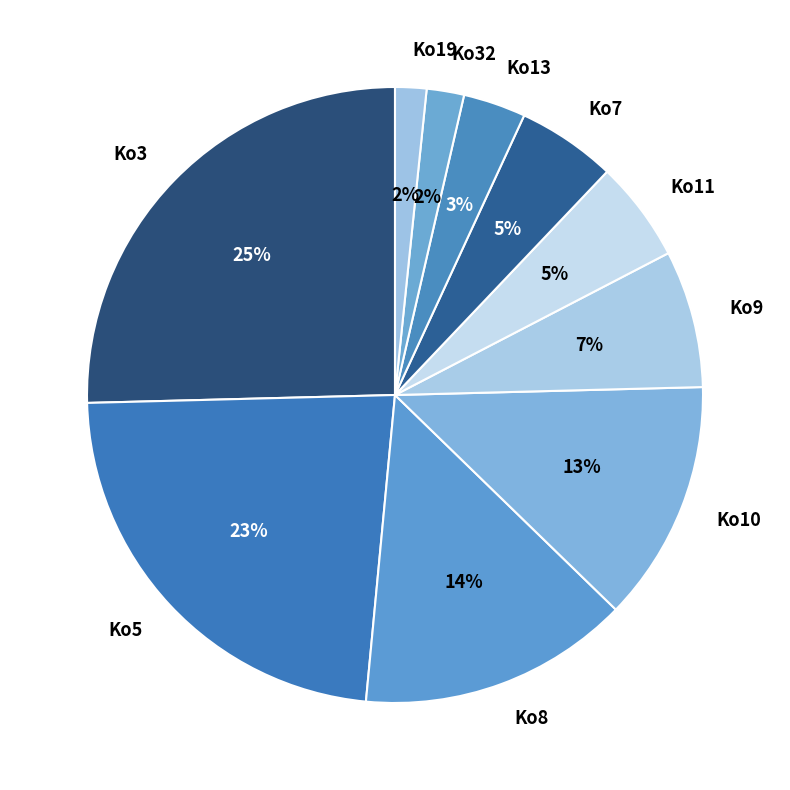

What is the largest slice in the pie chart?

Ko3